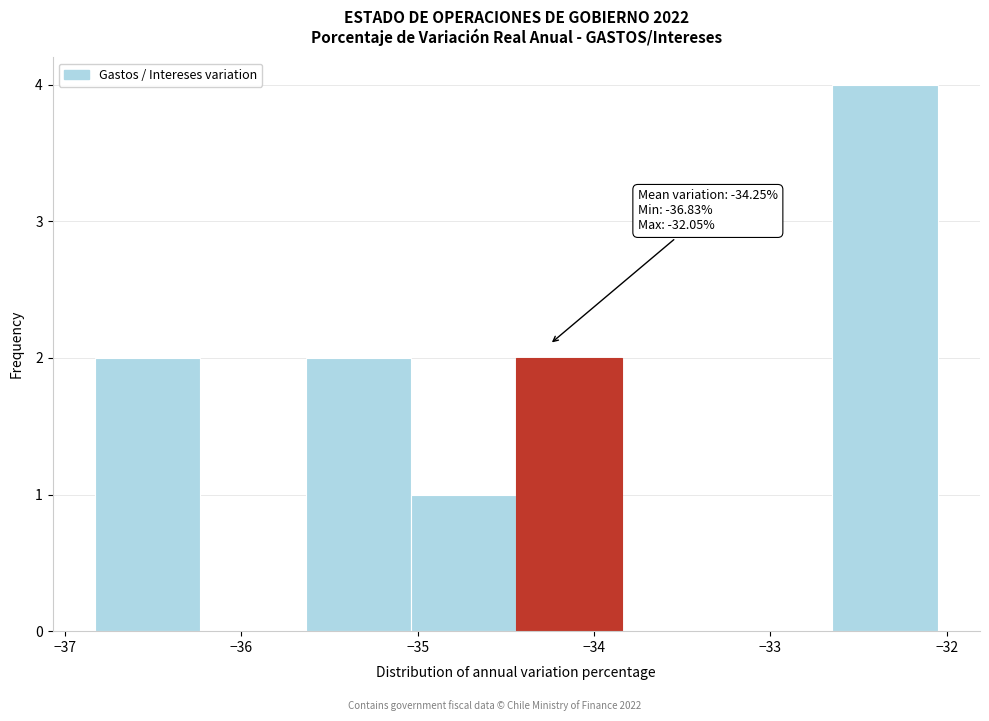

Which range on the x-axis has the tallest bar?

-32.6 to -32.0